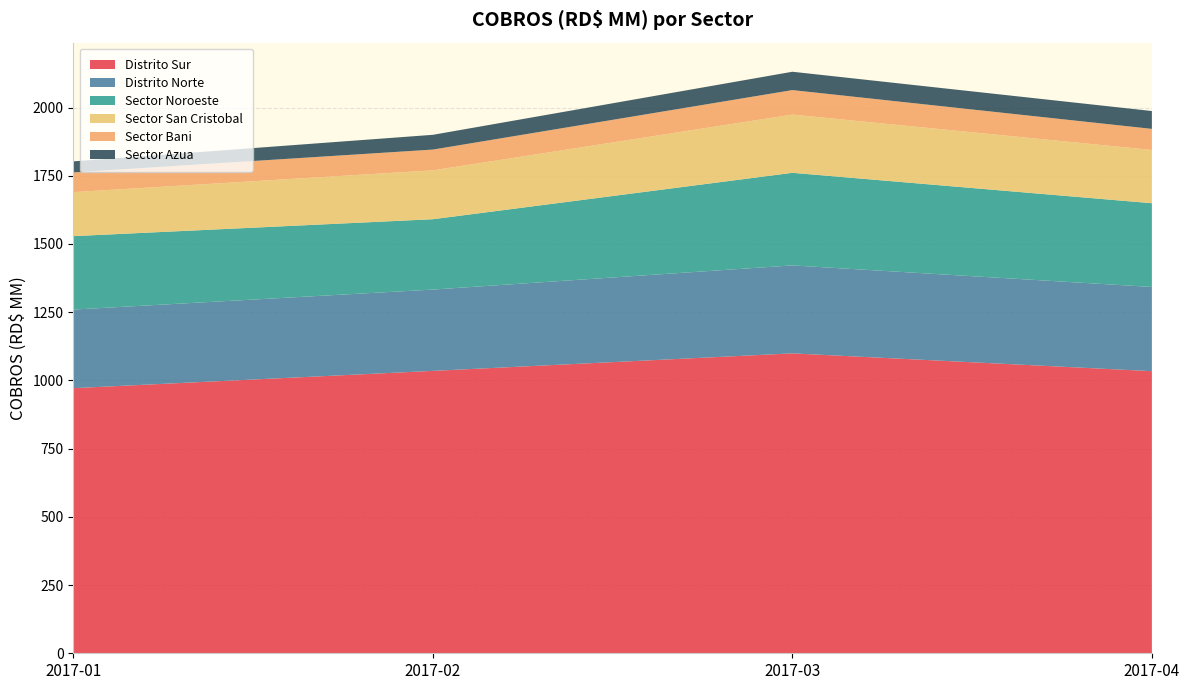

Reading left to right, transcribe all the data shown in this chart.

Distrito Sur: 2017-01=971.6	2017-02=1034.9	2017-03=1099.1	2017-04=1033.9
Distrito Norte: 2017-01=288.0	2017-02=298.0	2017-03=322.3	2017-04=308.6
Sector Noroeste: 2017-01=269.1	2017-02=257.8	2017-03=339.3	2017-04=306.9
Sector San Cristobal: 2017-01=161.3	2017-02=179.1	2017-03=213.4	2017-04=195.1
Sector Bani: 2017-01=72.2	2017-02=76.2	2017-03=89.7	2017-04=77.4
Sector Azua: 2017-01=40.6	2017-02=54.1	2017-03=67.2	2017-04=65.4